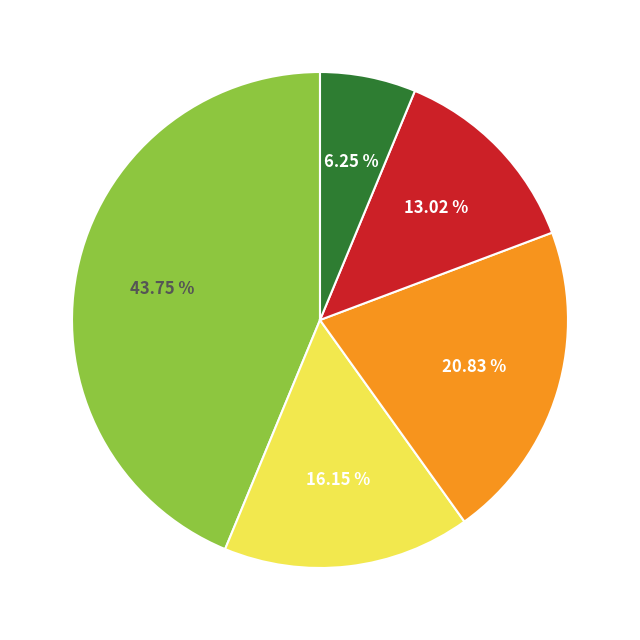

Does any single category account for the majority?

No